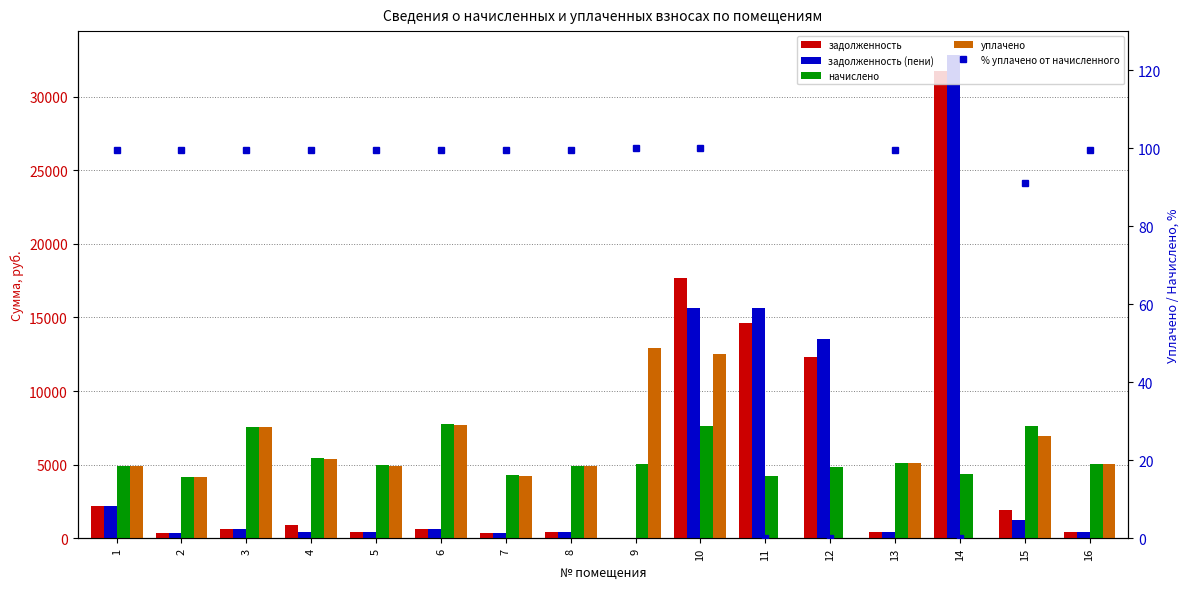

Which series has the largest range (max minus min)?

задолженность (пени)